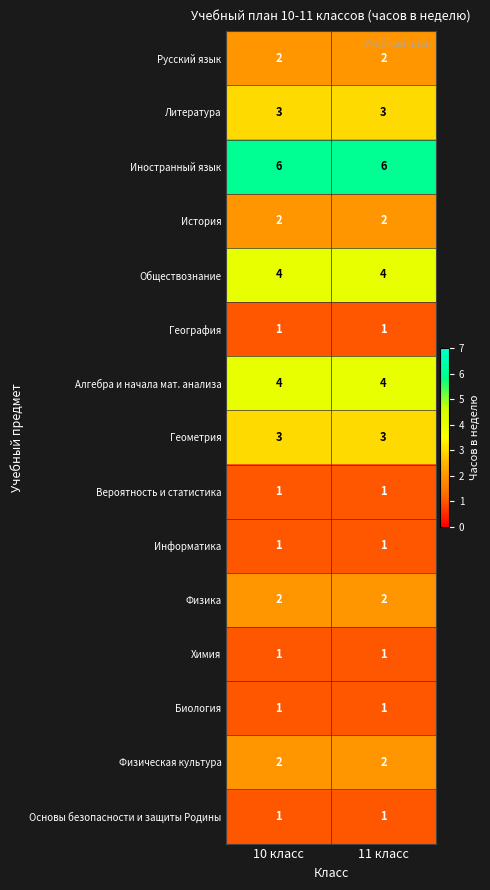

Reading left to right, transcribe all the data shown in this chart.

Русский язык: 2	2
Литература: 3	3
Иностранный язык: 6	6
История: 2	2
Обществознание: 4	4
География: 1	1
Алгебра и начала мат. анализа: 4	4
Геометрия: 3	3
Вероятность и статистика: 1	1
Информатика: 1	1
Физика: 2	2
Химия: 1	1
Биология: 1	1
Физическая культура: 2	2
Основы безопасности и защиты Родины: 1	1